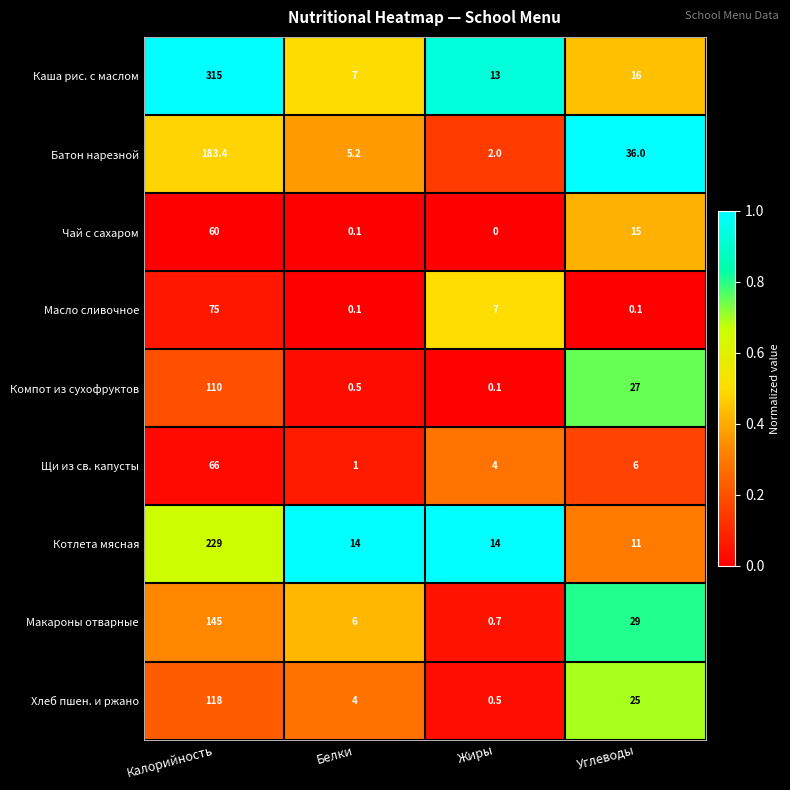

What is the approximate value of Макароны отварные at Углеводы?

29.0